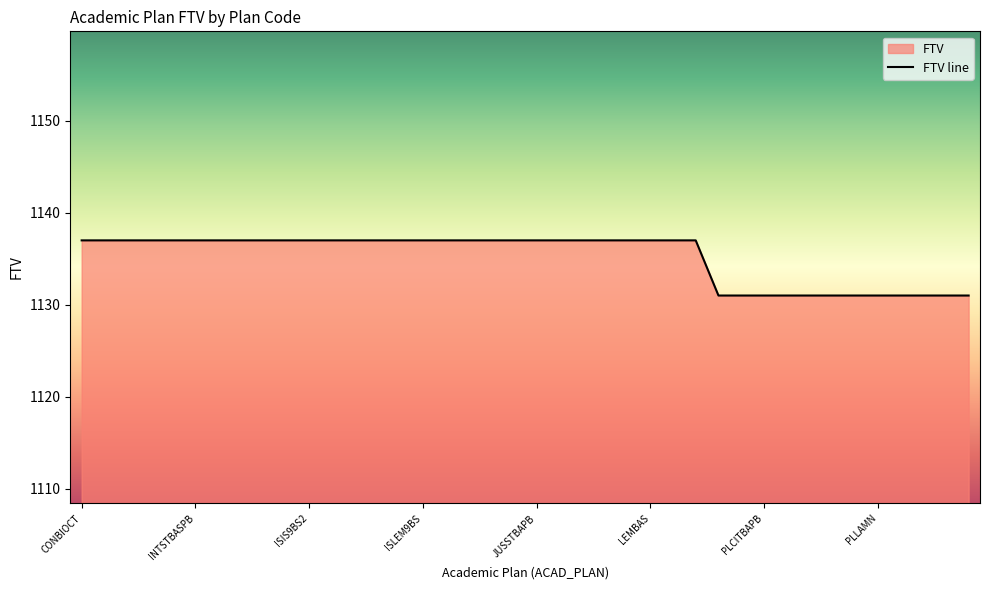

Does the chart have visible grid lines?

No